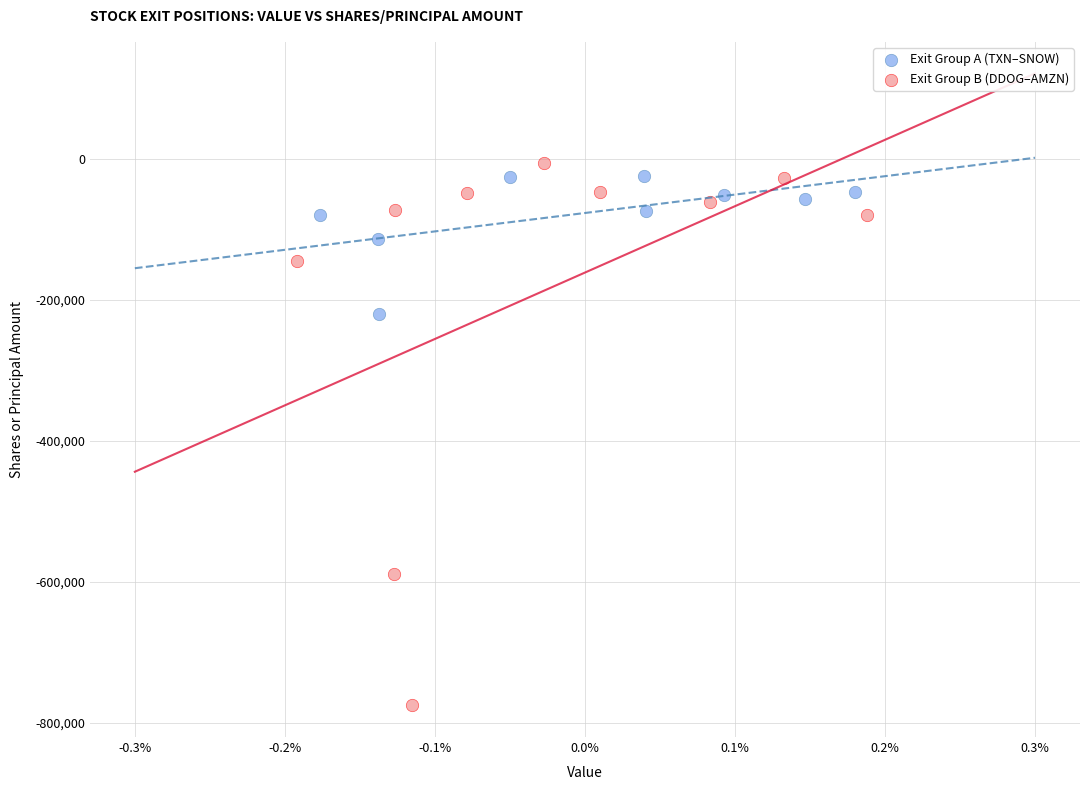

What are all the series names shown in the legend?

Exit Group A (TXN–SNOW), Exit Group B (DDOG–AMZN)